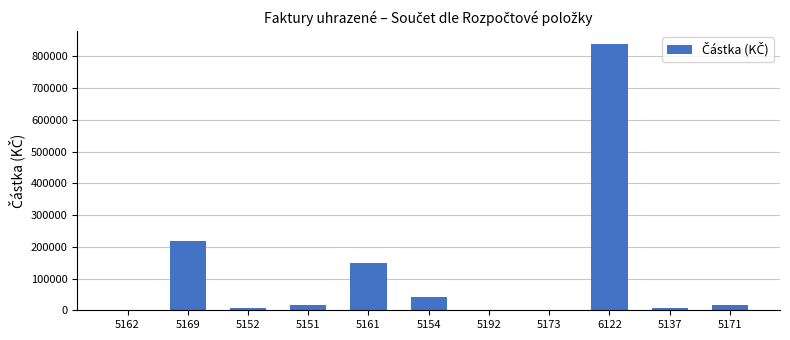

What is the change in value from 5169 to 5161?

-67960.1